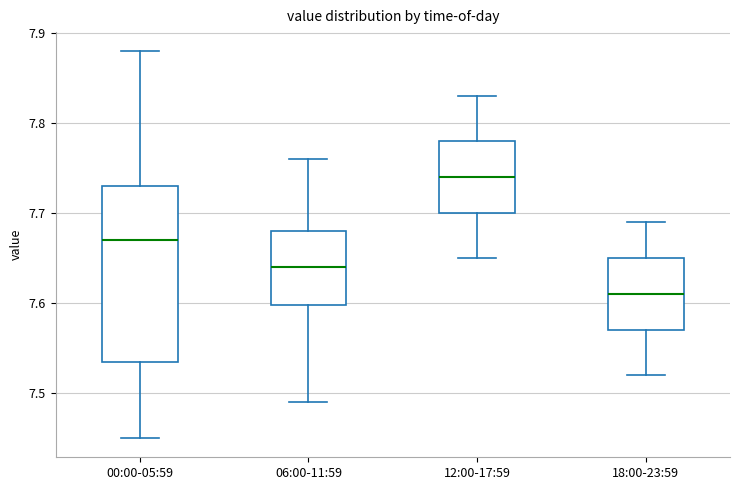

Reading left to right, transcribe this box plot: for each box, give where its median line is, the range the box spans, and where its two whiskers end, as read against the y-axis. The values are not printed on the chart, so give them approximately, as read against the axis.

00:00-05:59: median 7.67, box 7.54 to 7.73, whiskers 7.45 to 7.88
06:00-11:59: median 7.64, box 7.60 to 7.68, whiskers 7.49 to 7.76
12:00-17:59: median 7.74, box 7.70 to 7.78, whiskers 7.65 to 7.83
18:00-23:59: median 7.61, box 7.57 to 7.65, whiskers 7.52 to 7.69